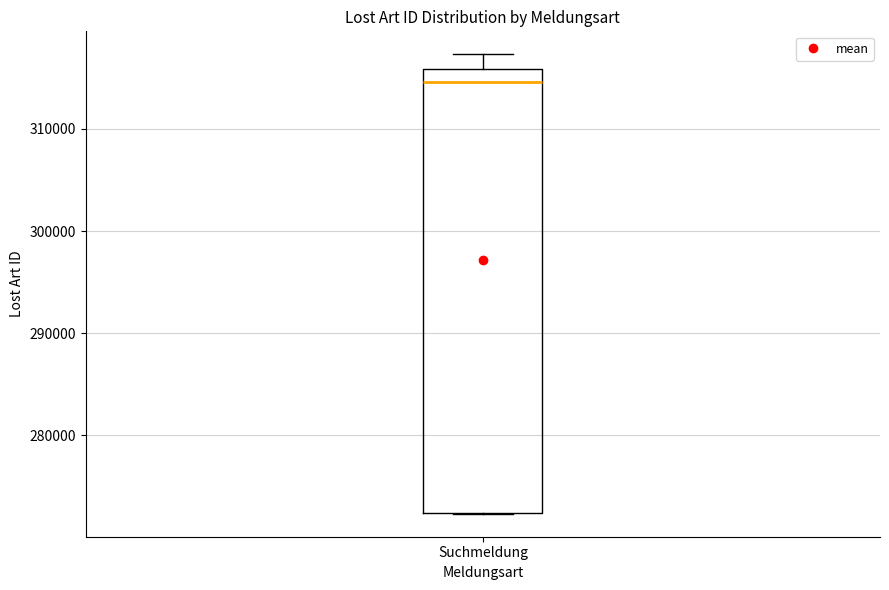

Transcribe this box plot: give where the median line is, the range the box spans, and where the two whiskers end, as read against the y-axis. The values are not printed on the chart, so give them approximately, as read against the axis.

median 315000, box 272000 to 316000, whiskers 272000 to 317000